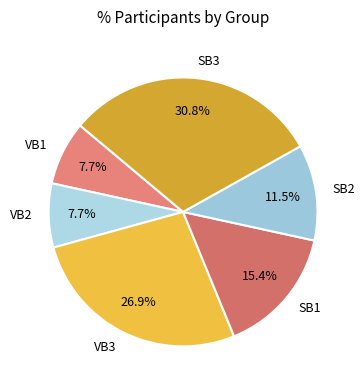

How many slices are in this pie chart?

6